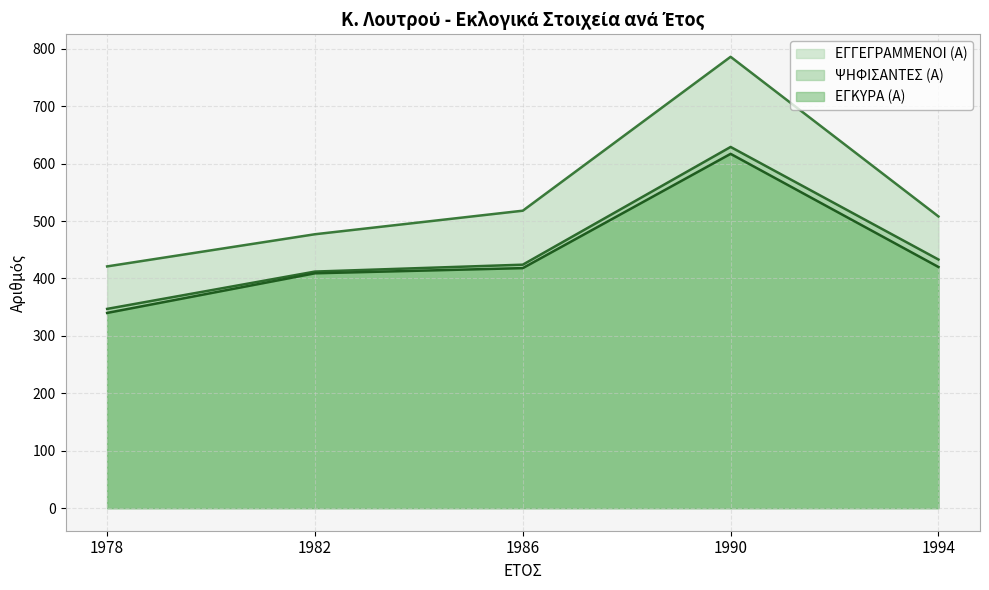

Does the chart have visible grid lines?

Yes